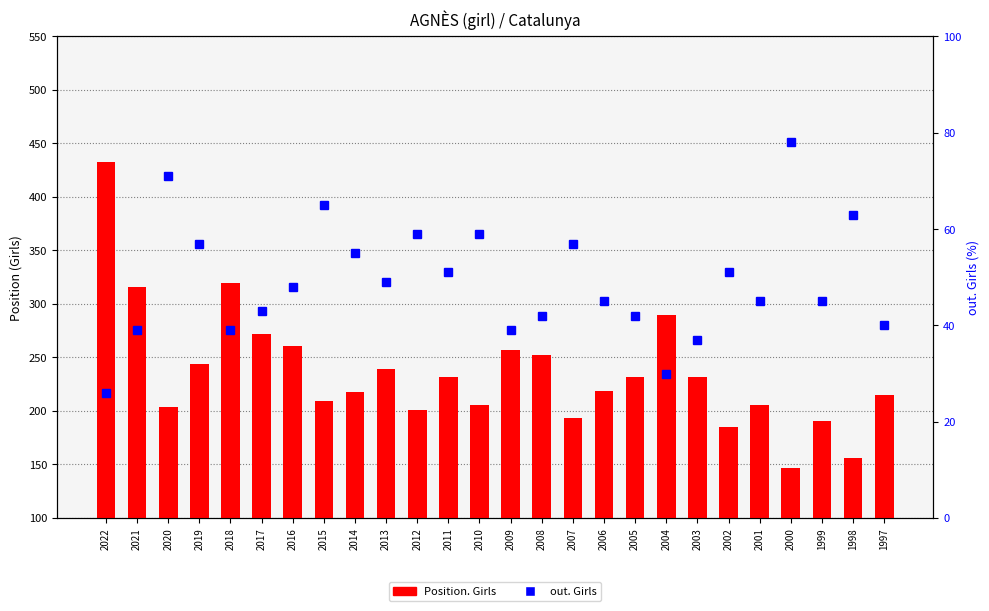

Which series changed the most between 2005 and 2003?

out. Girls